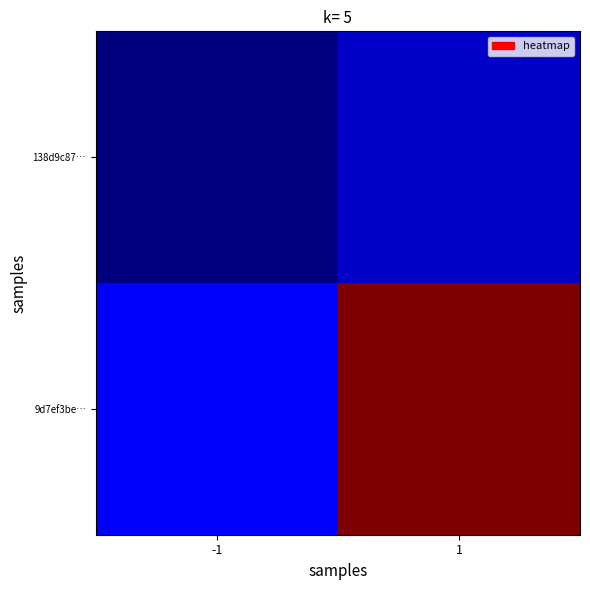

Which has a higher value, -1 or 1?

1